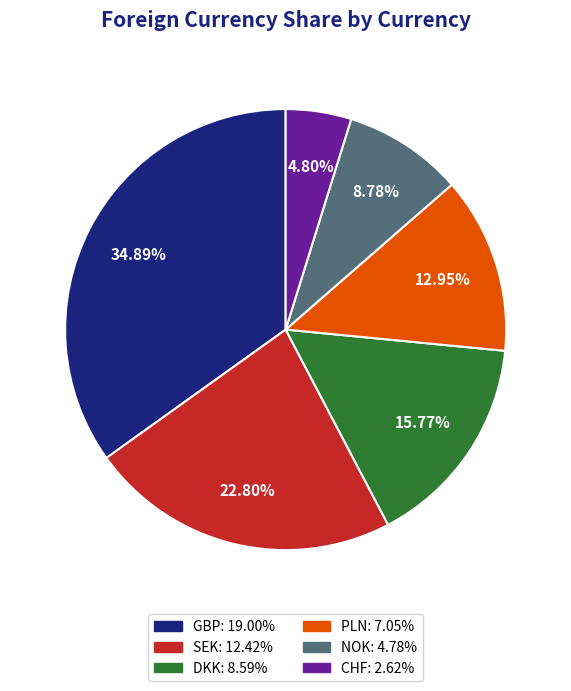

To the nearest percent, what is the average slice percentage?

17%